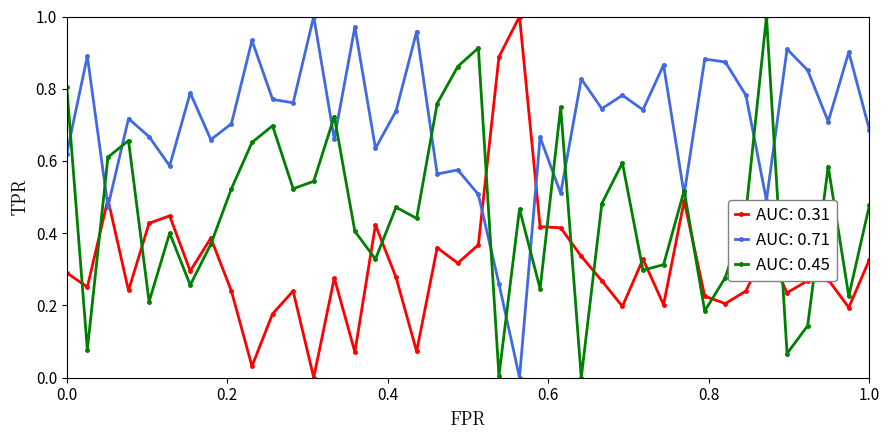

After their last crossing, which series has the higher values: AUC: 0.31 or AUC: 0.71?

AUC: 0.71